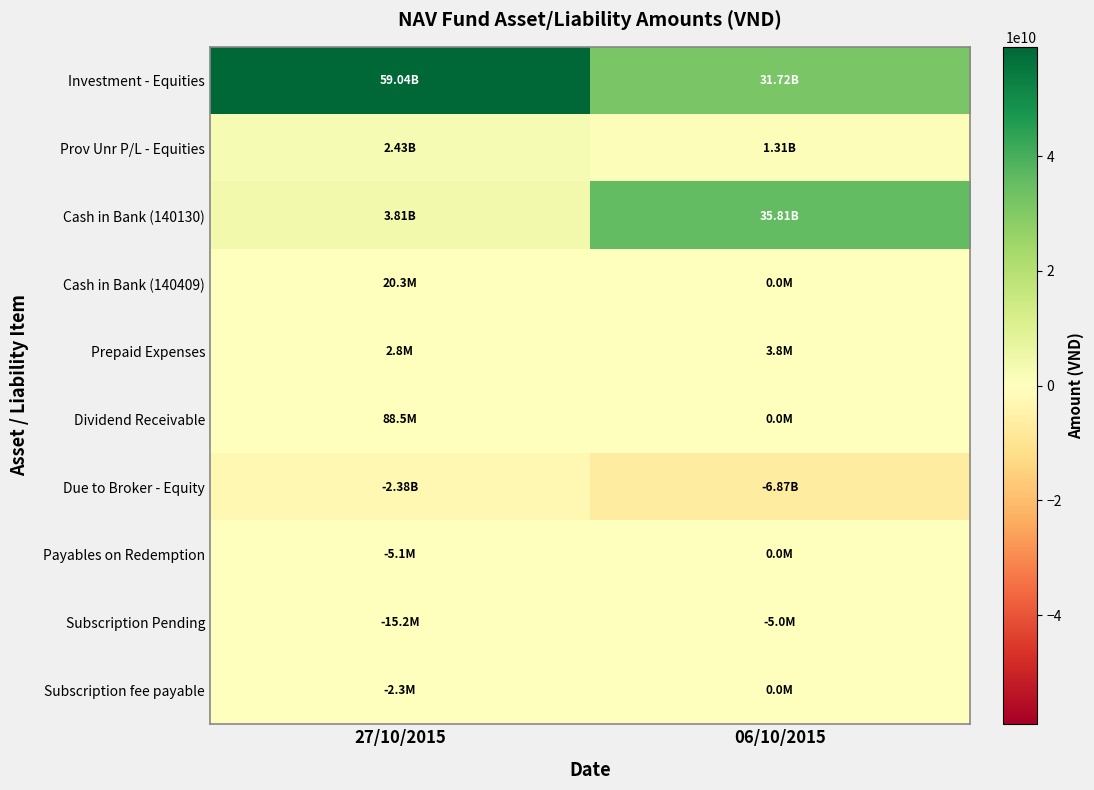

Rank the series at 06/10/2015 from lowest to highest value.

Due to Broker - Equity, Subscription Pending, Cash in Bank (140409), Dividend Receivable, Payables on Redemption, Subscription fee payable, Prepaid Expenses, Prov Unr P/L - Equities, Investment - Equities, Cash in Bank (140130)